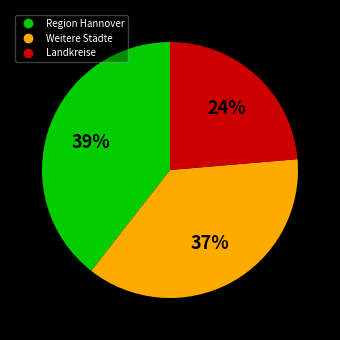

To the nearest percent, what is the average slice percentage?

33%